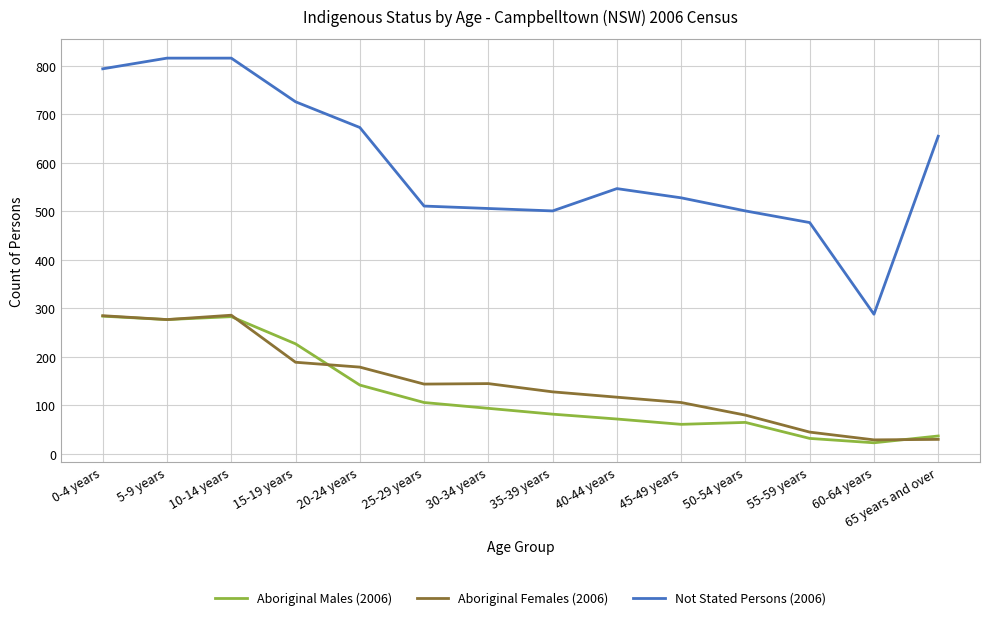

What is the difference between the Aboriginal Females (2006) values at 60-64 years and 35-39 years?

99